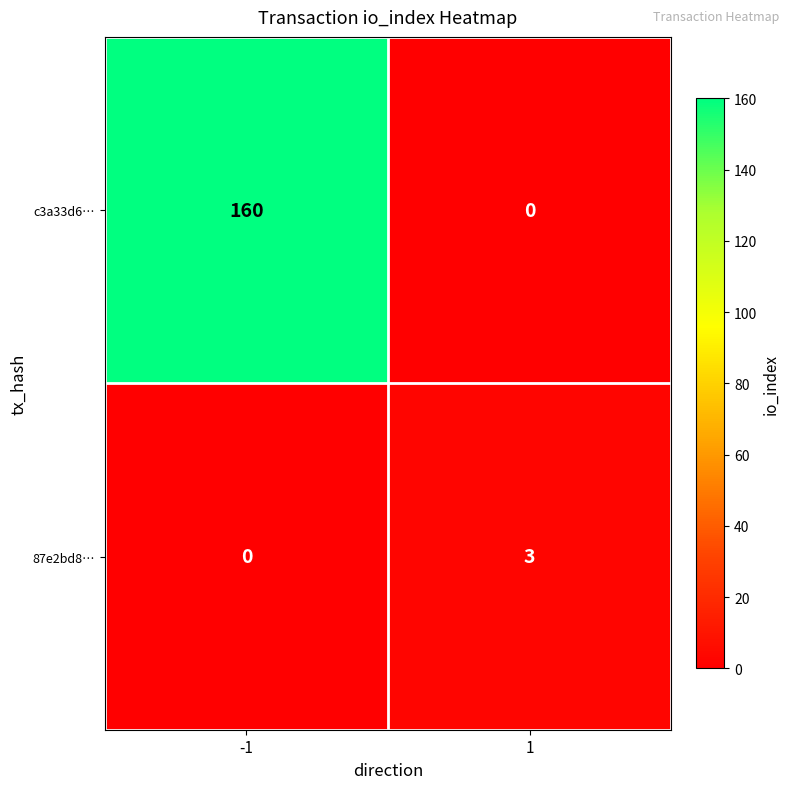

True or false: c3a33d6… has a value of 55 at 1.

False